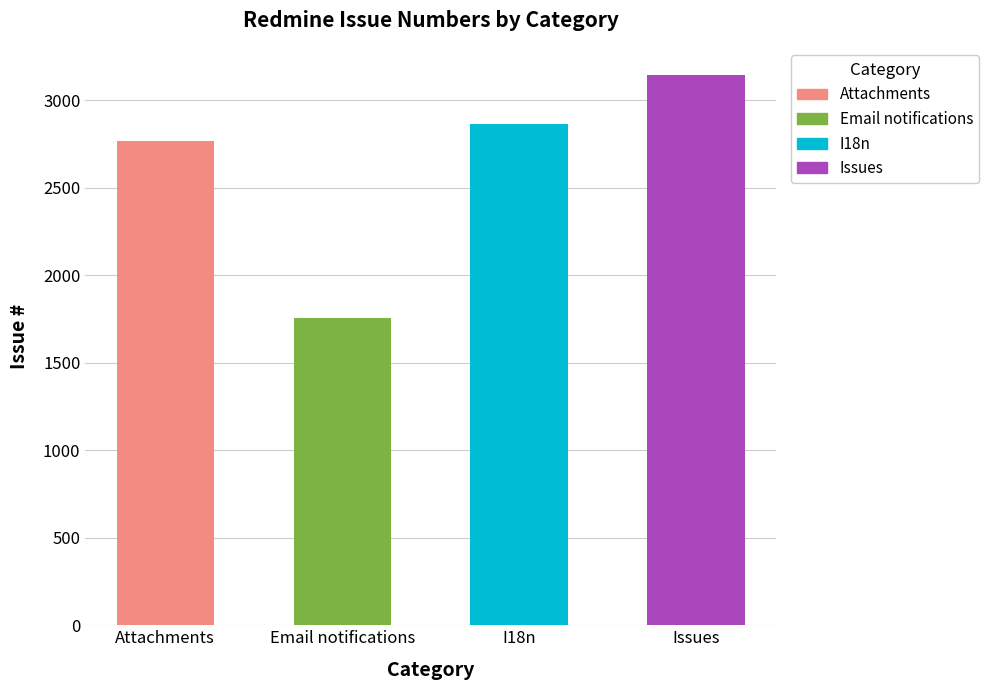

Is it true that the value at Issues is 3143?

True